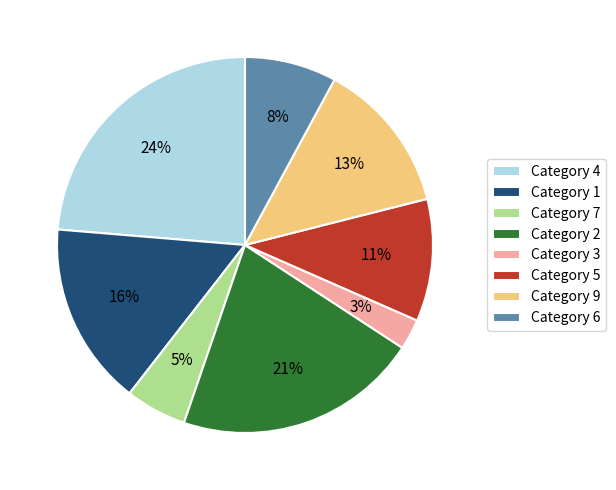

Is the sum of Category 9 and Category 4 greater than half?

No